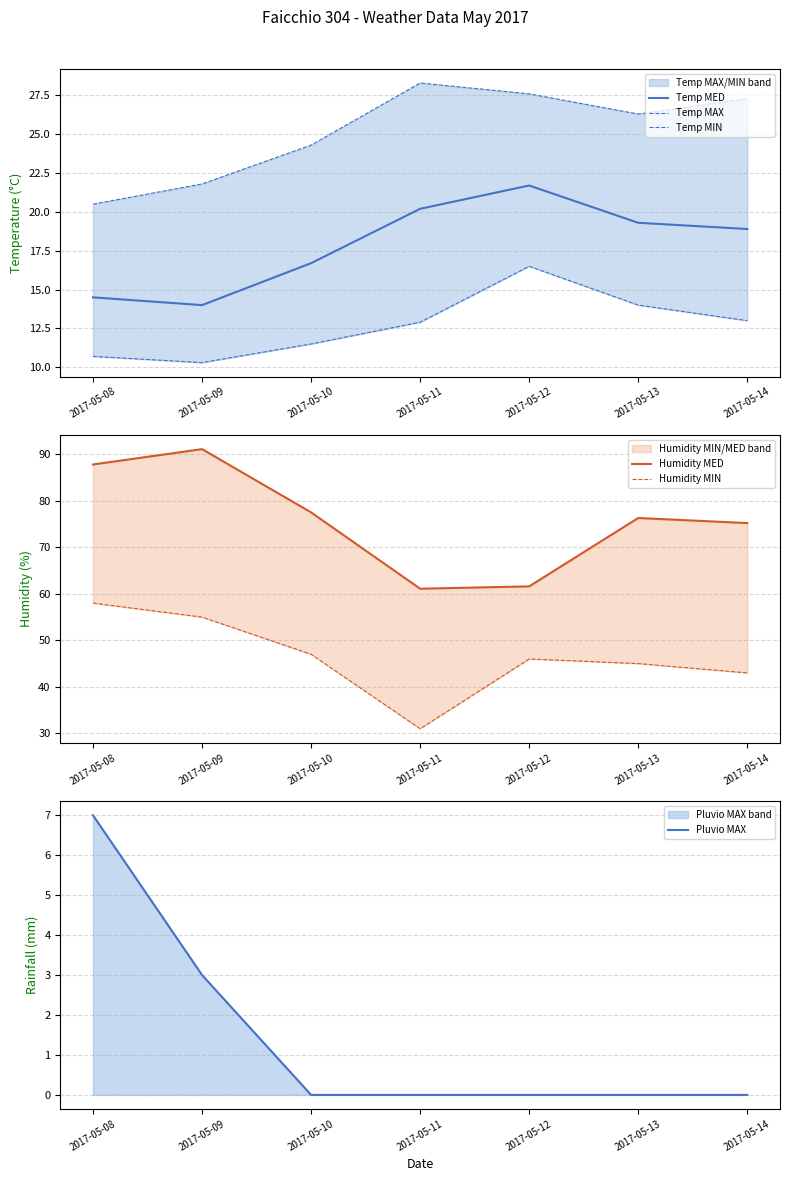

Which series has the largest total across all categories?

Humidity MED